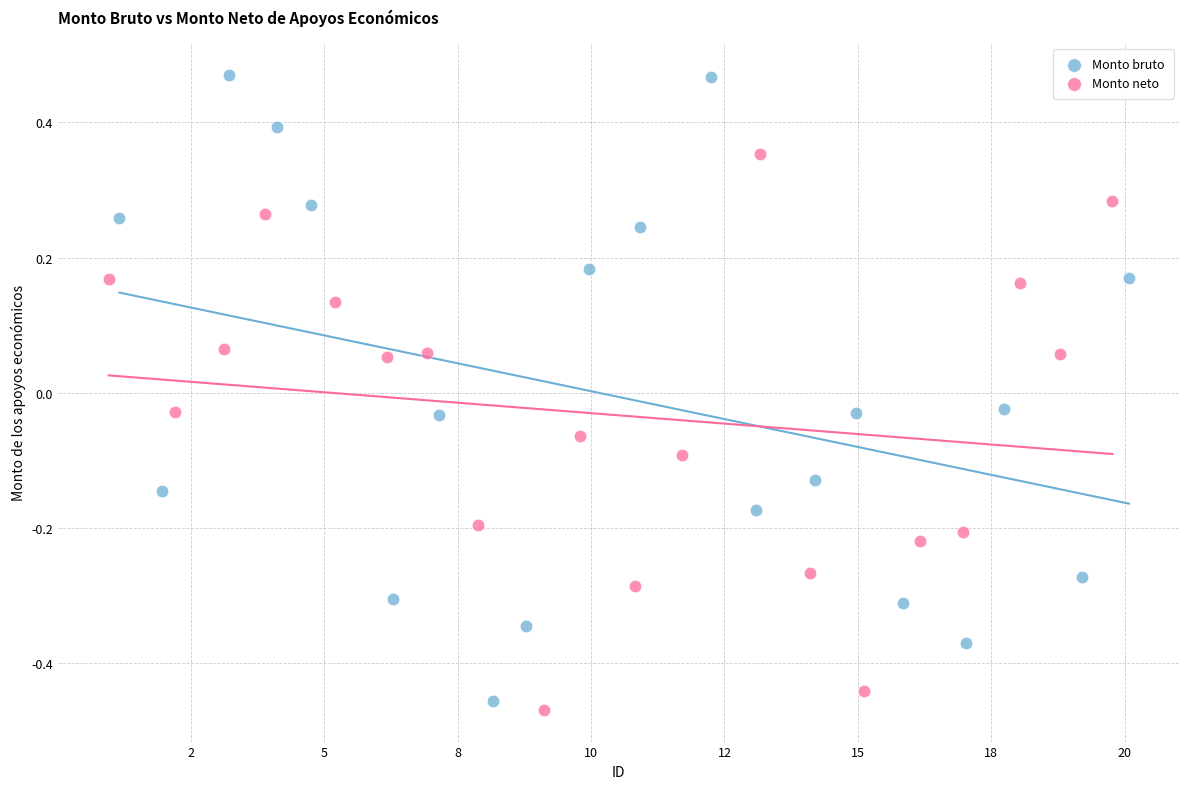

Which series has the largest Y range (max minus min)?

Monto bruto